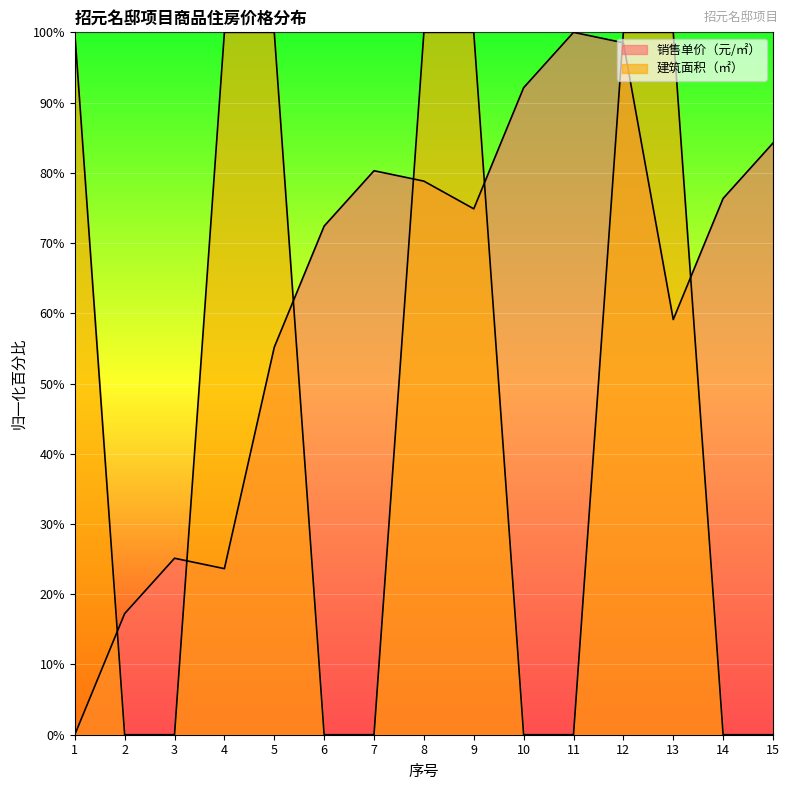

At which label is 建筑面积（㎡） closest to 50?

1